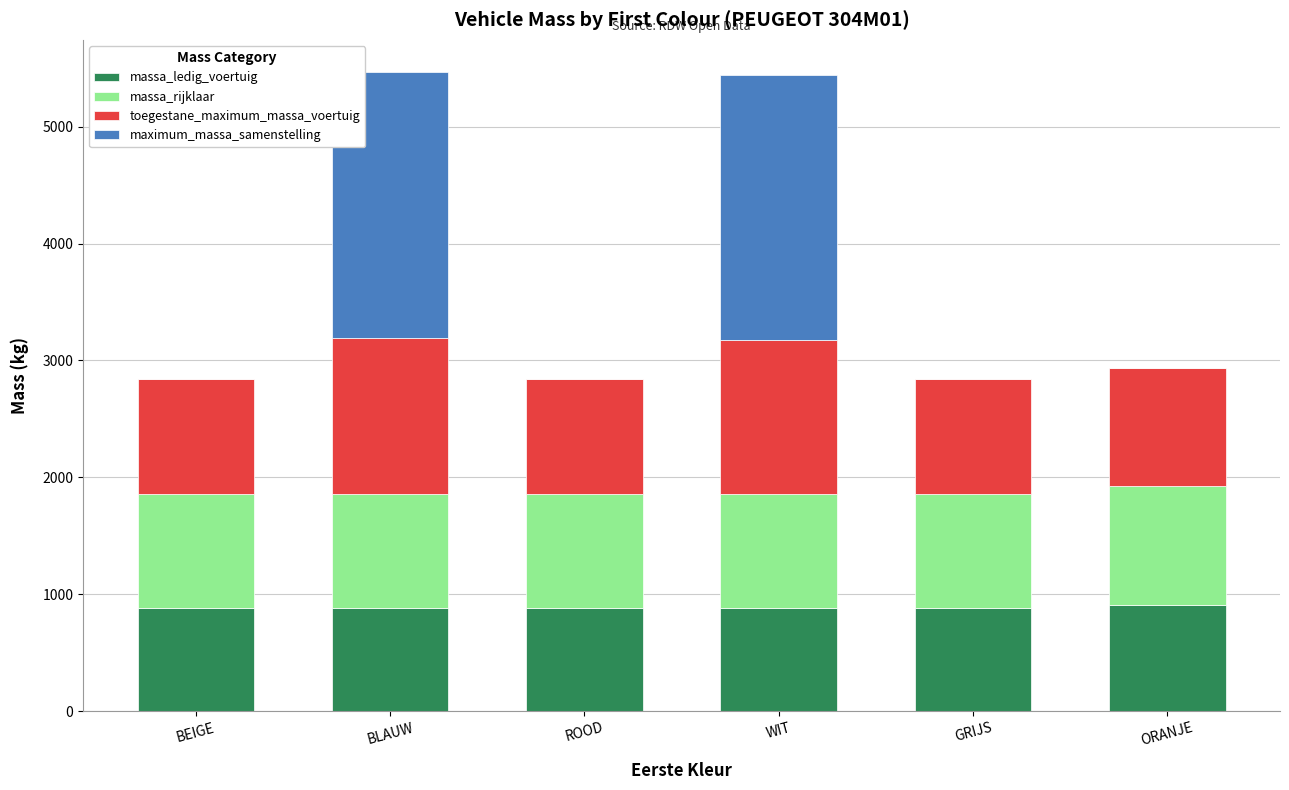

How many categories are shown in the chart?

6